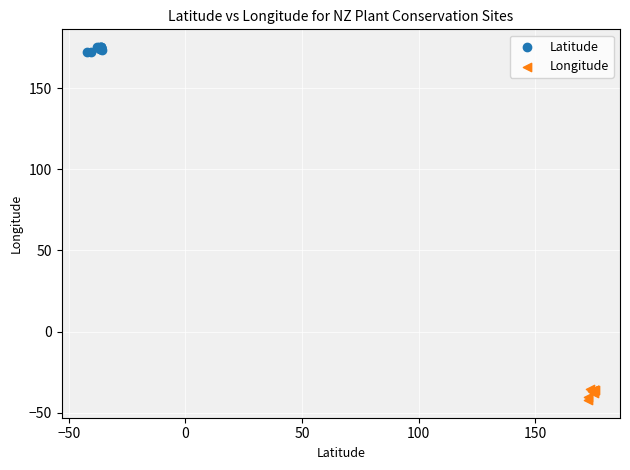

What are all the series names shown in the legend?

Latitude, Longitude